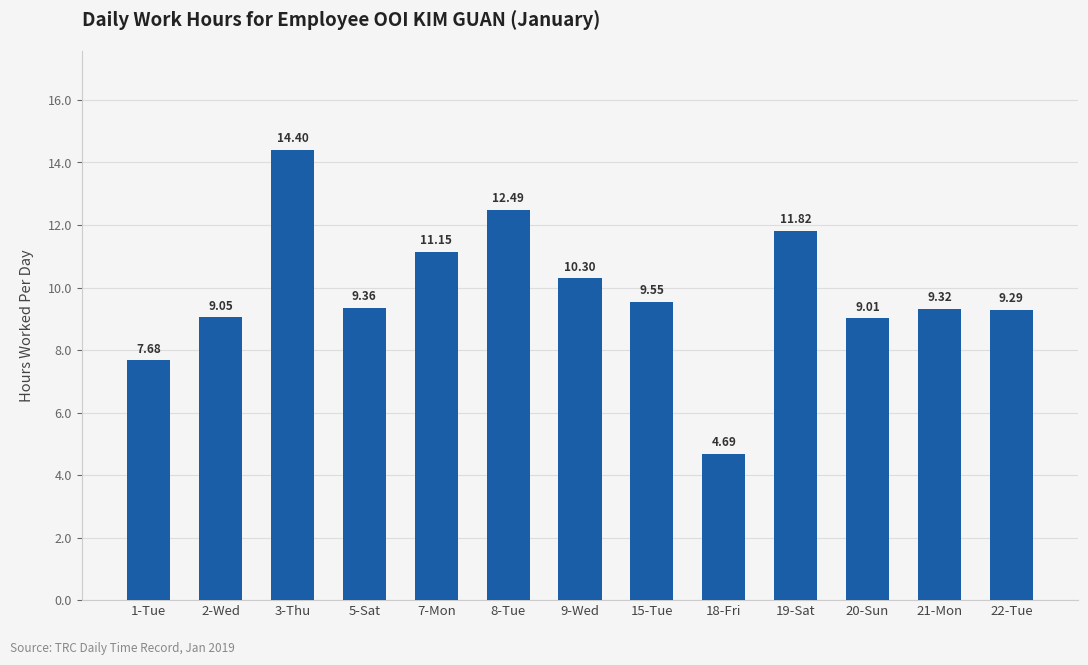

Where is the data nearest to the value 9?

20-Sun